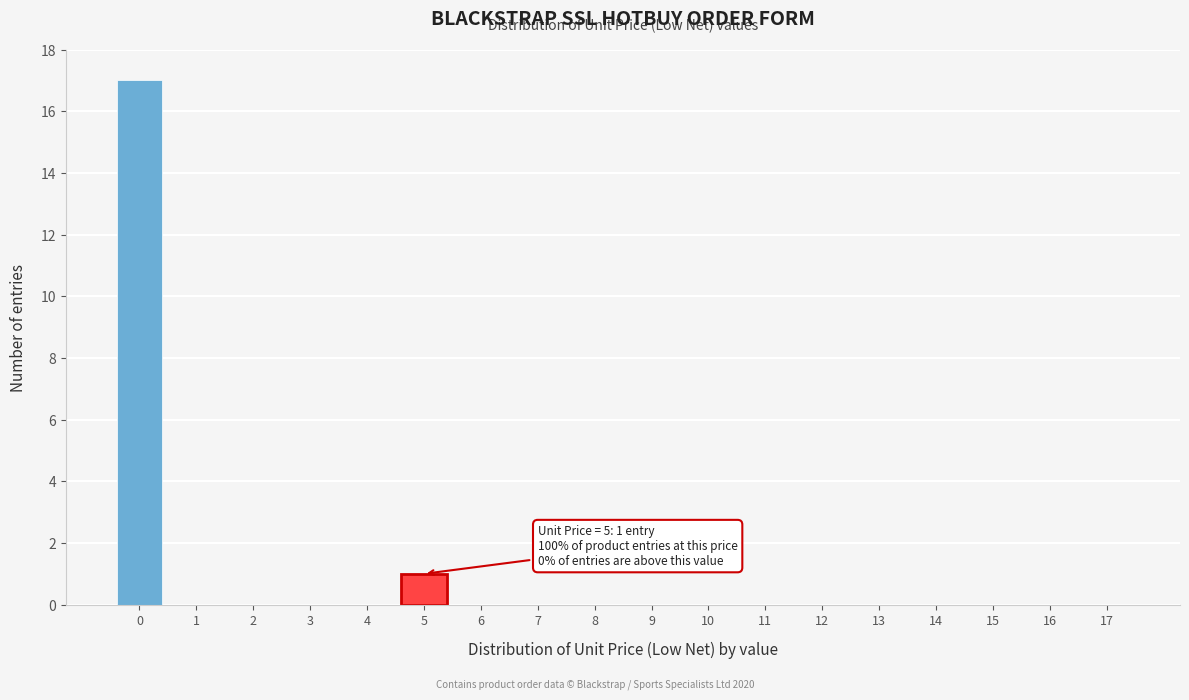

Reading left to right, extract all data points from this chart.

0=17	1=0	2=0	3=0	4=0	5=1	6=0	7=0	8=0	9=0	10=0	11=0	12=0	13=0	14=0	15=0	16=0	17=0